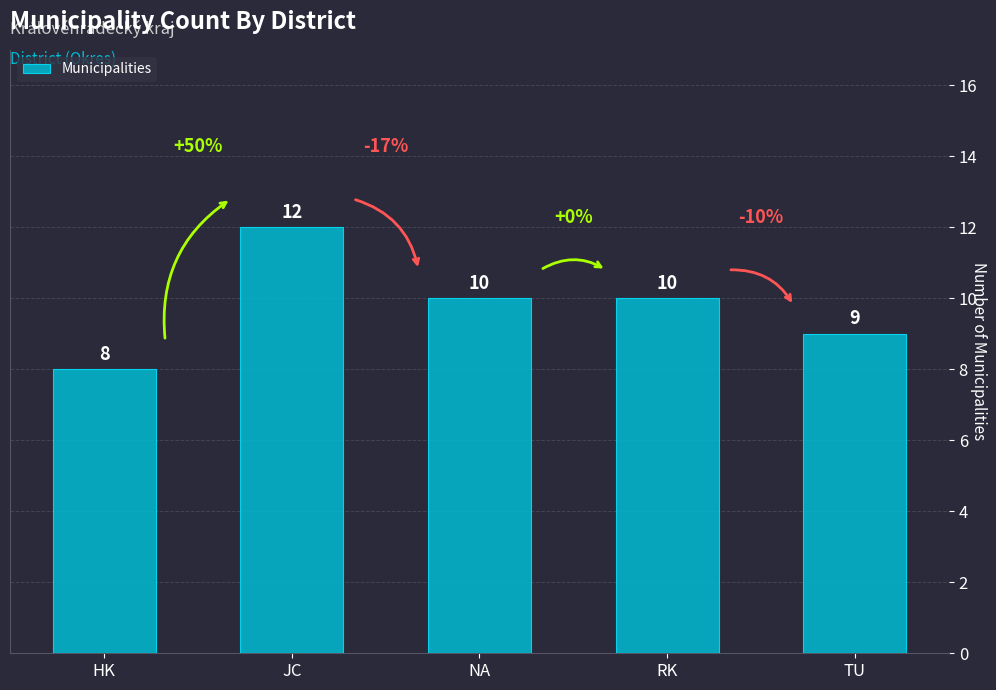

How many values are below 10?

2